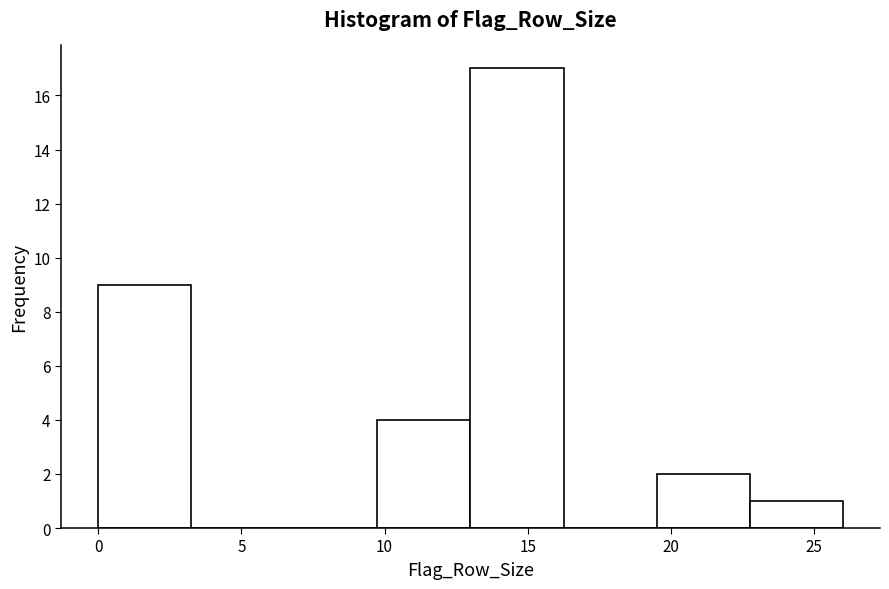

Which range on the x-axis has the tallest bar?

13.00 to 16.25